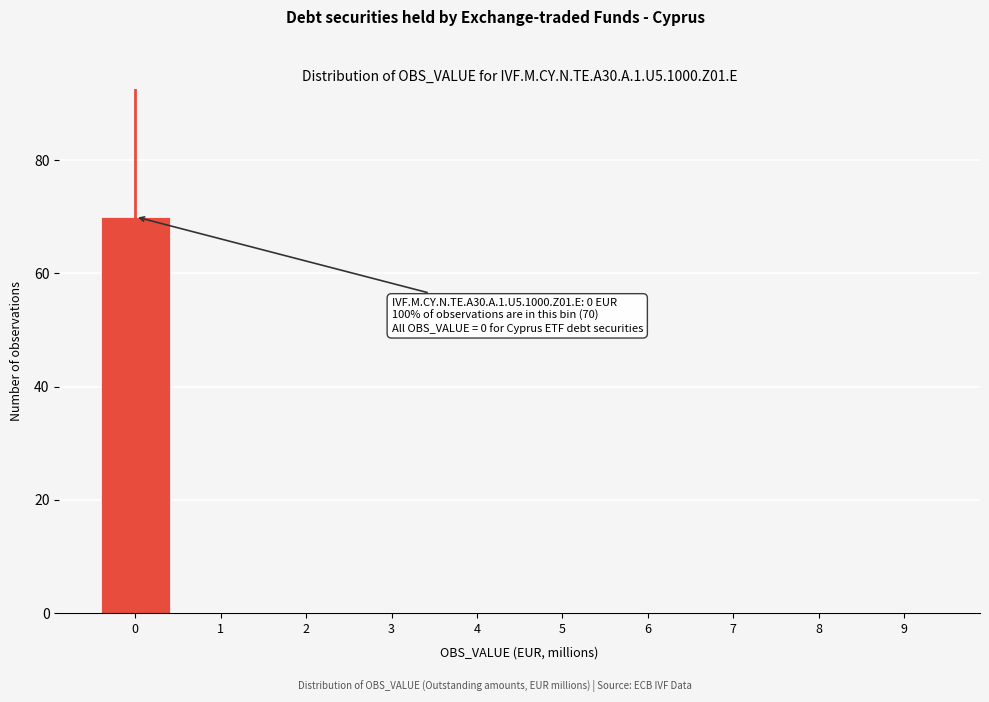

Reading right to left, extract all data points from this chart.

9=0	8=0	7=0	6=0	5=0	4=0	3=0	2=0	1=0	0=70